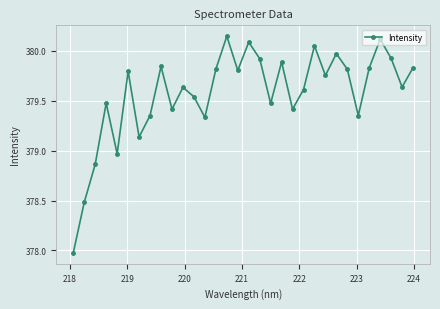

How many points are lower than both their immediate neighbors (excluding endpoints)?

10